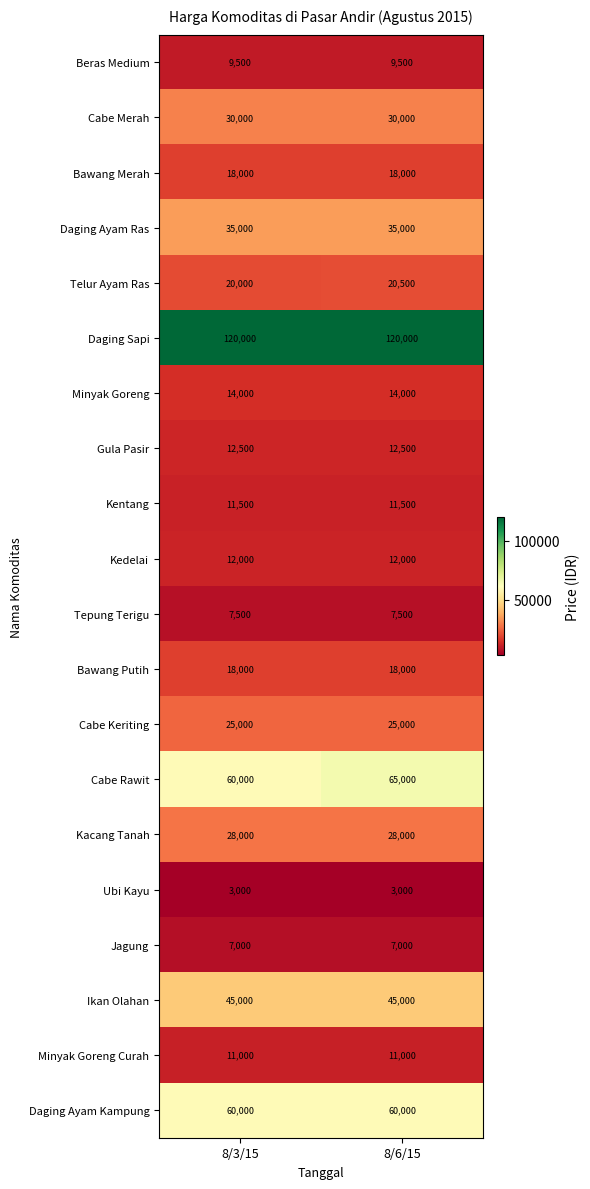

What is the highest value of the Kedelai series?

12000